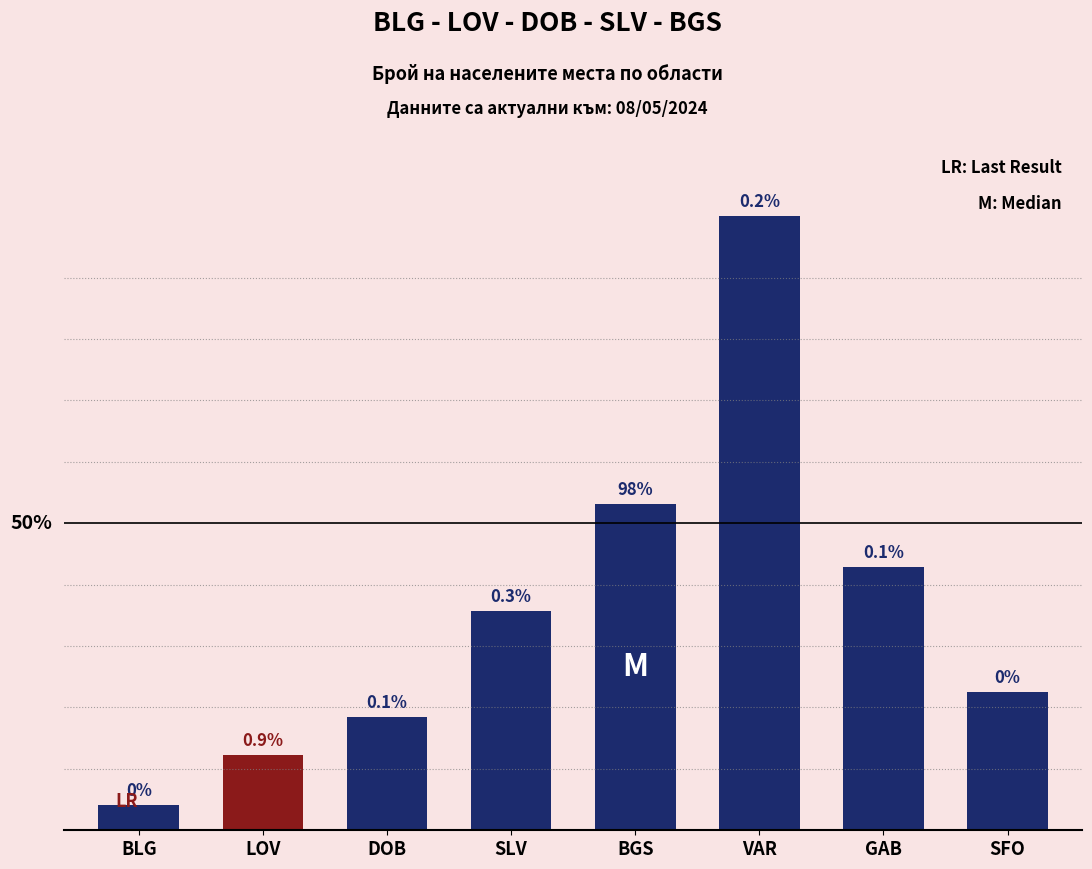

Are the bars horizontal?

No